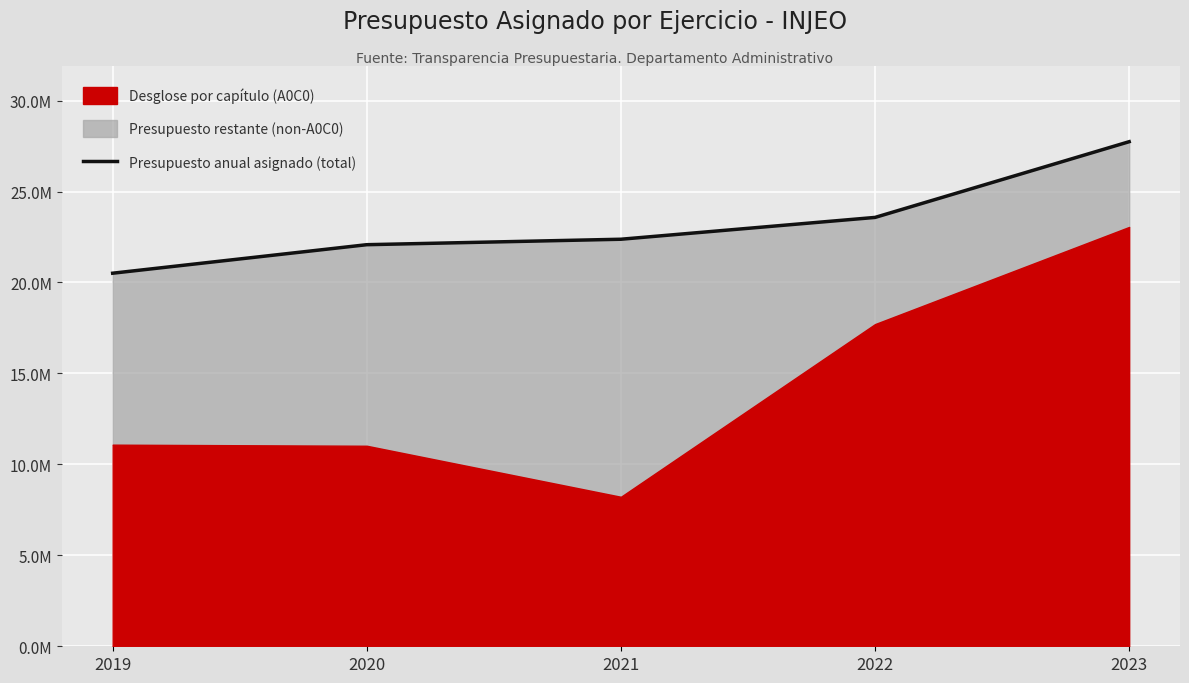

List the labels in order of value, smallest first.

2019, 2020, 2021, 2022, 2023